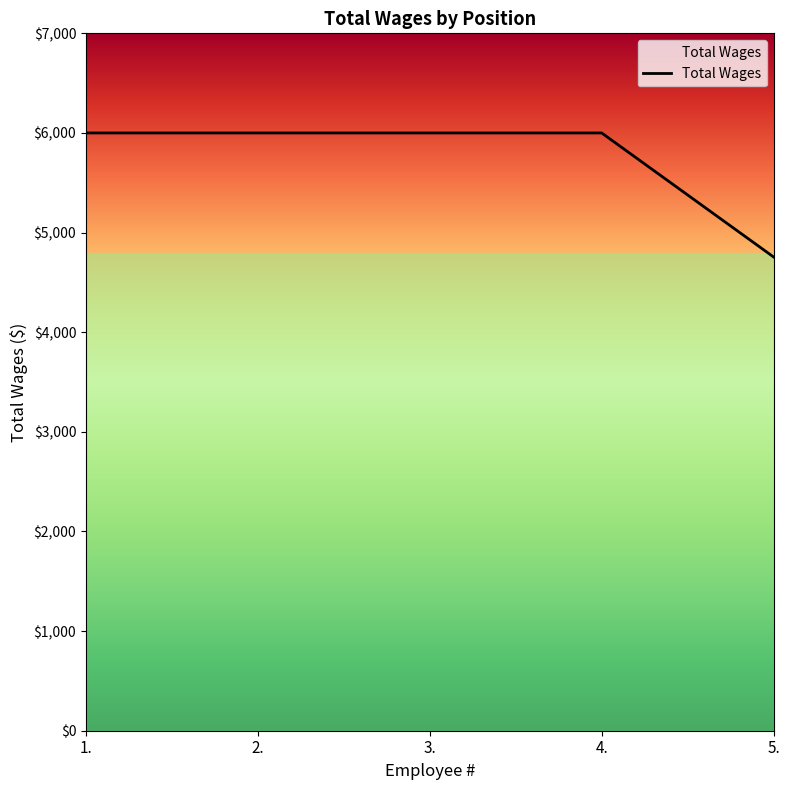

Reading left to right, list all the values displayed in this chart.

6000	6000	6000	6000	4755